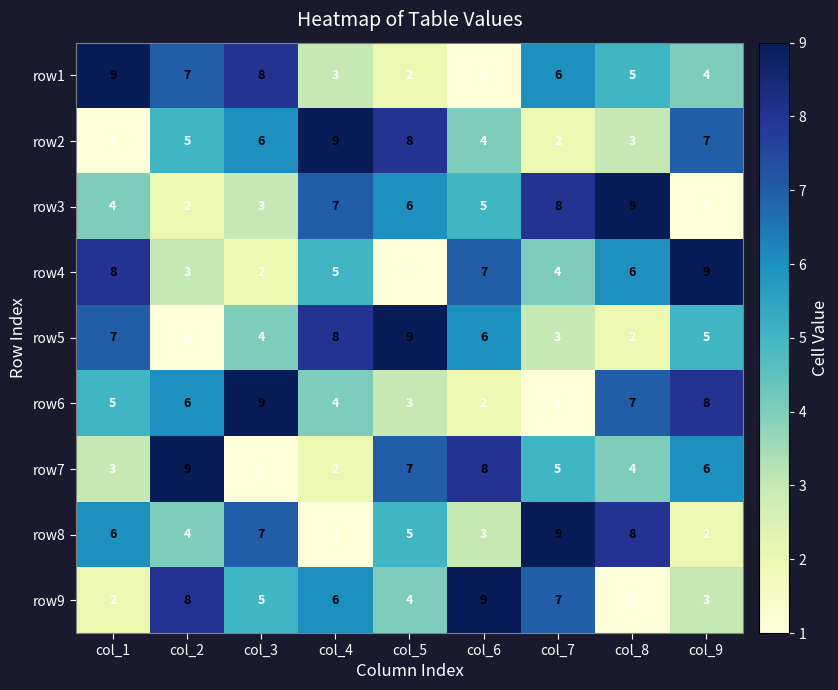

Is it true that row5 equals 7 at col_1?

True